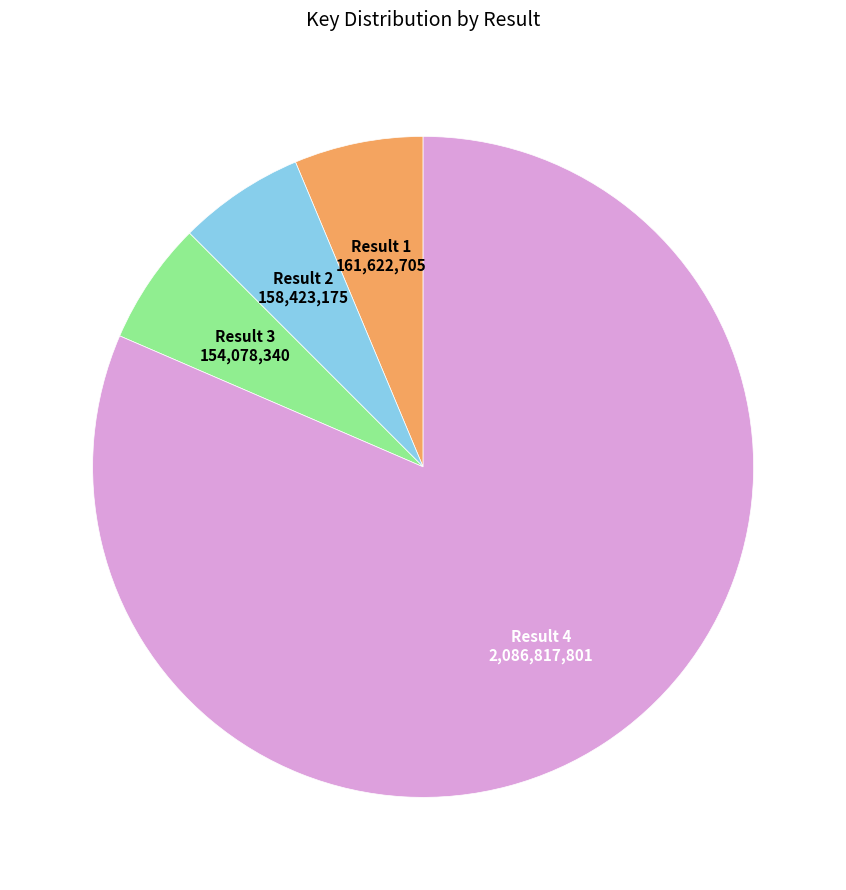

Is there any slice that represents more than half of the pie?

Yes